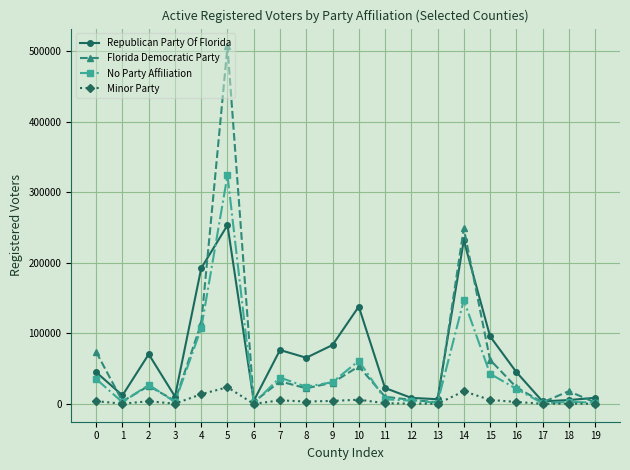

How many series are shown in this chart?

4